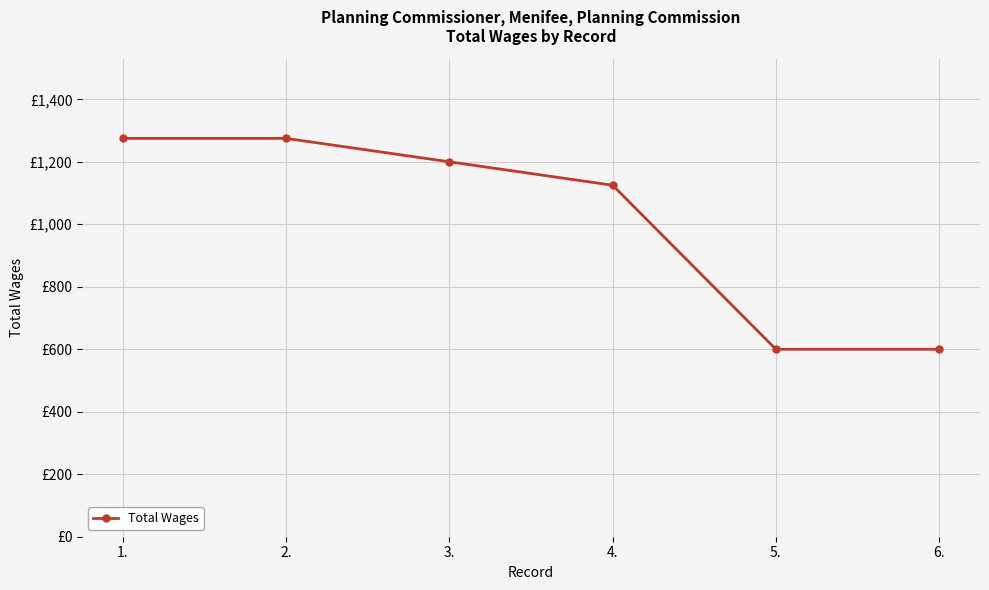

Where is the data nearest to the value 937?

4.